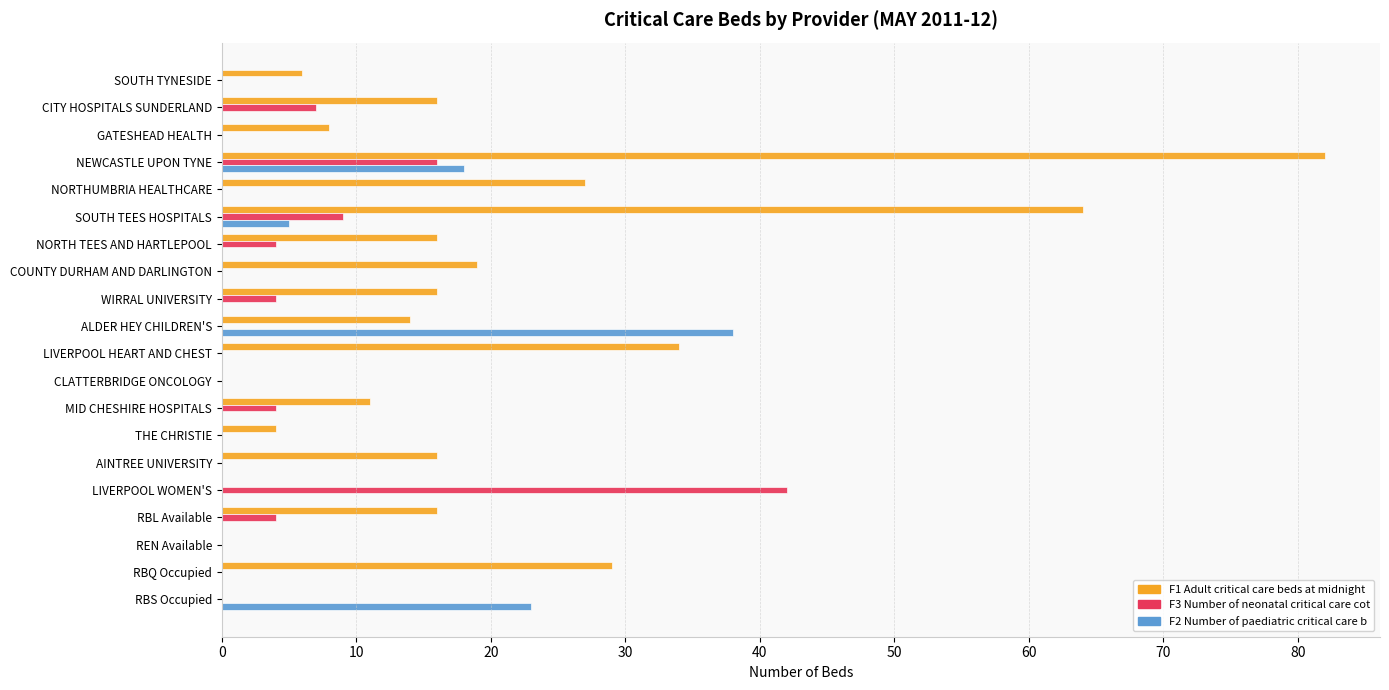

Is it true that F2 Number of paediatric critical care b equals 0 at RBQ Occupied?

True